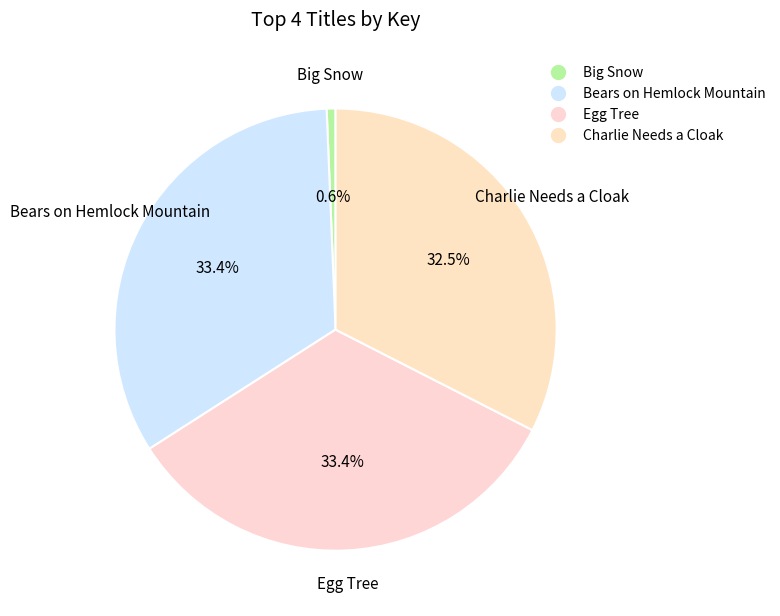

What is the change in value from Big Snow to Egg Tree?

+322010